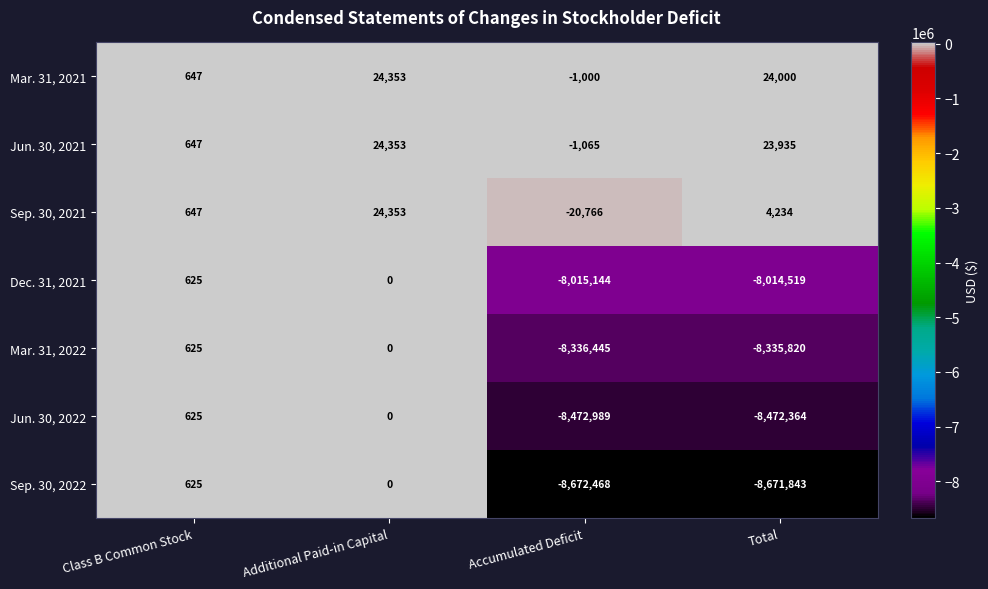

What is the spread (max minus min) of values at Additional Paid-in Capital?

24353